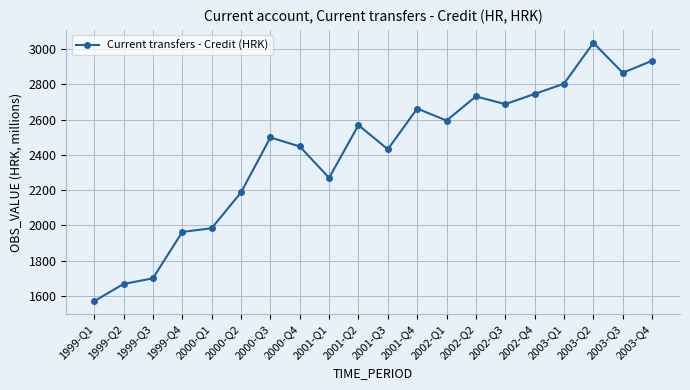

What is the difference between the second highest and minimum values?

1364.0